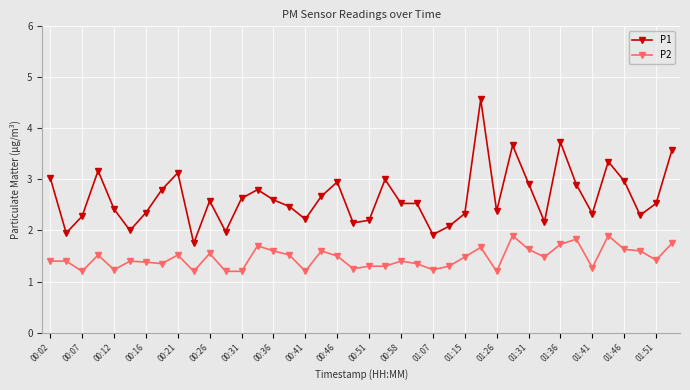

Which series has the largest total across all categories?

P1